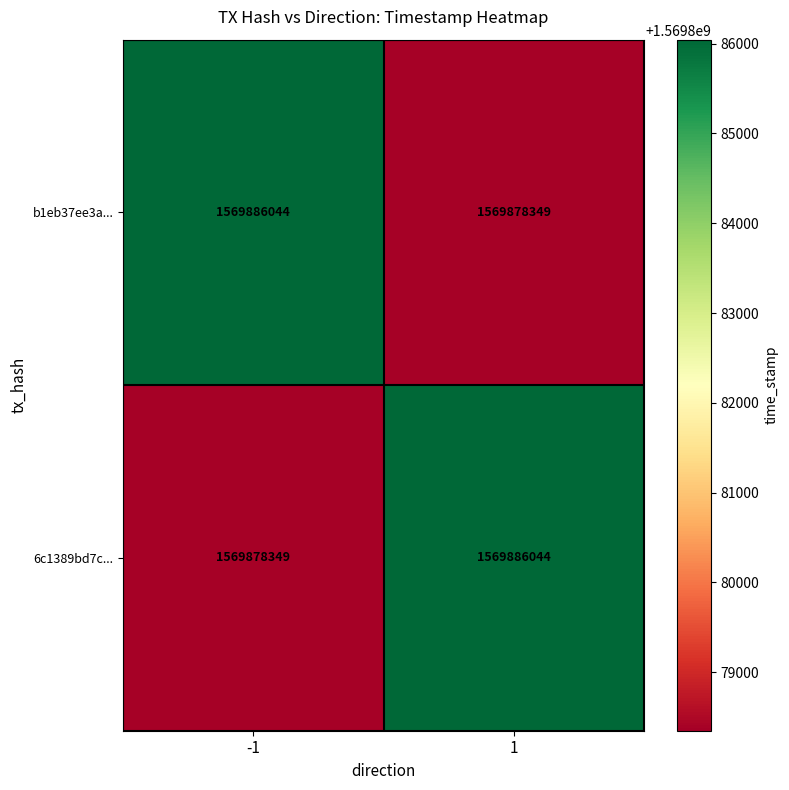

Reading right to left, what are all the values shown in this chart?

b1eb37ee3a...: 1569878349	1569886044
6c1389bd7c...: 1569886044	1569878349